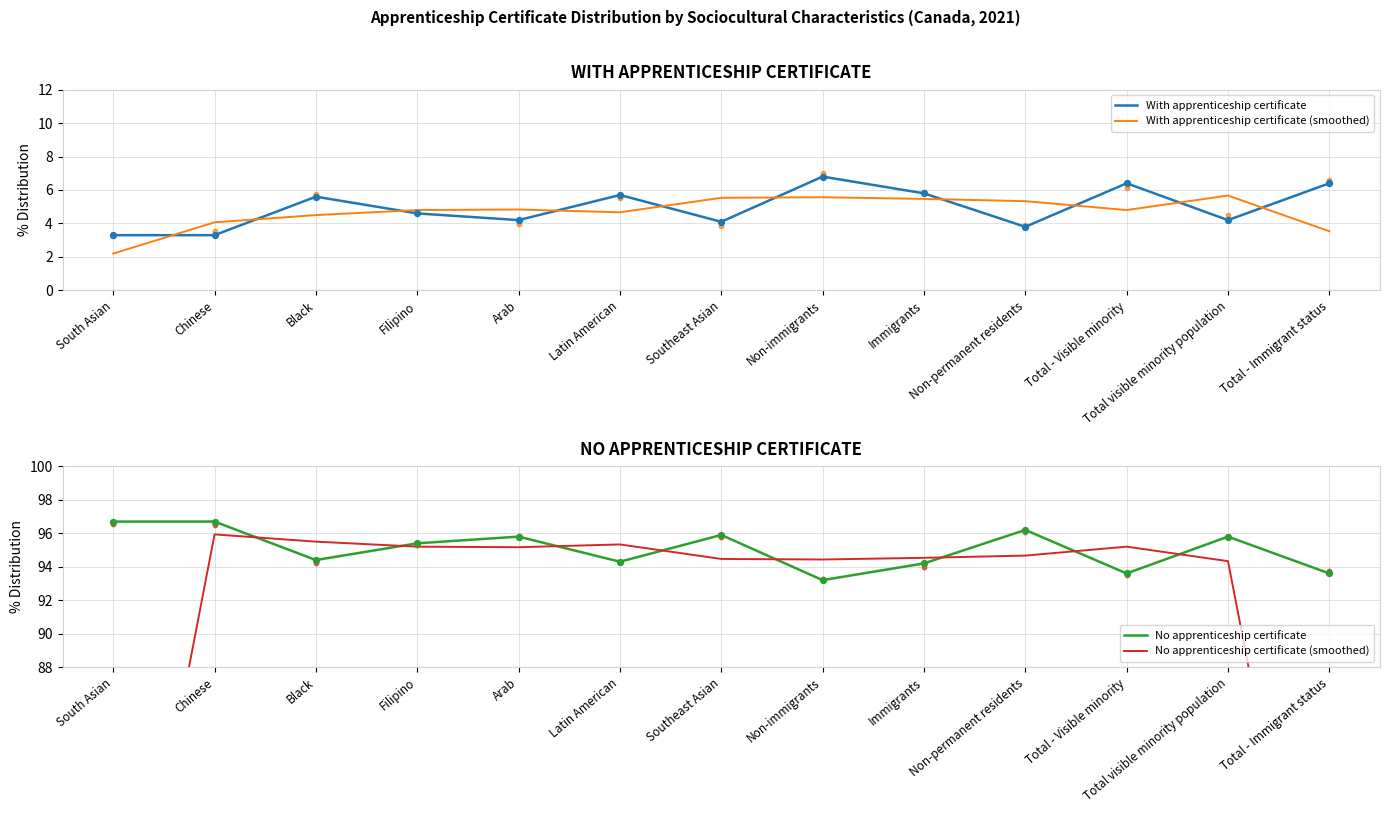

What is the total value across all series at Black?

200.0